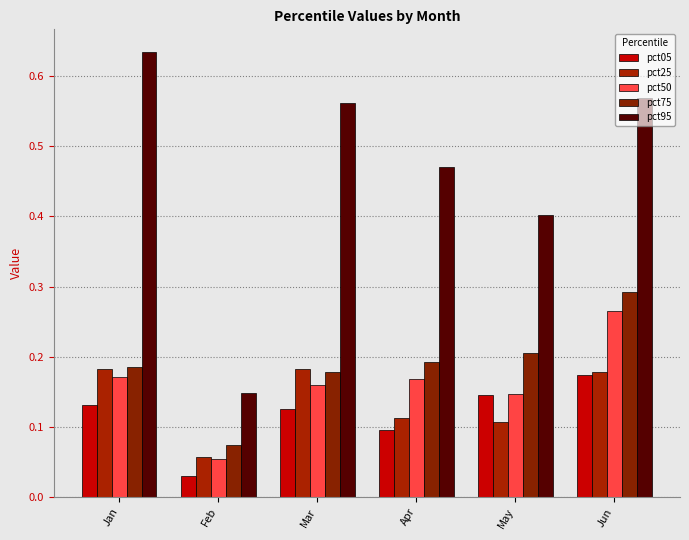

Which series has the largest range (max minus min)?

pct95